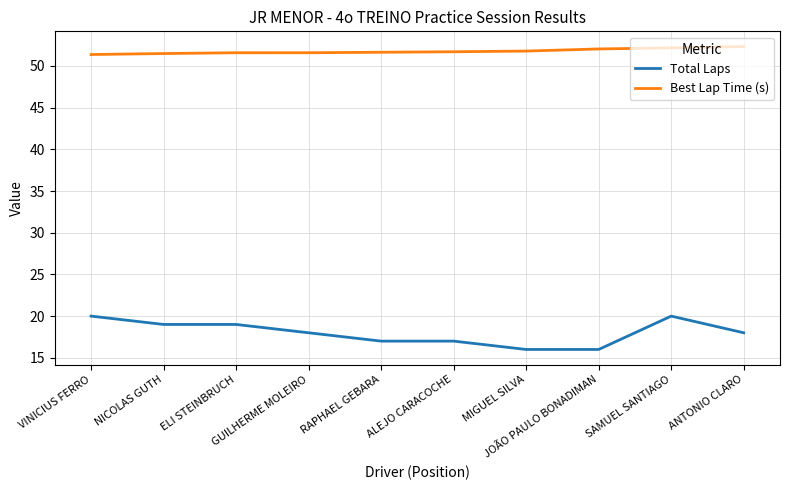

What is the difference between the maximum and minimum values in the Best Lap Time (s) series?

1.0